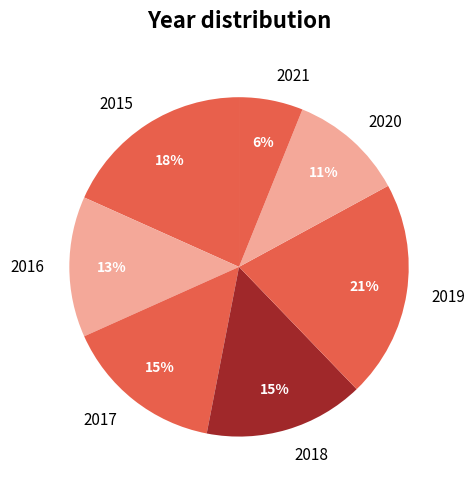

To the nearest percent, what portion does 2015 represent?

18%